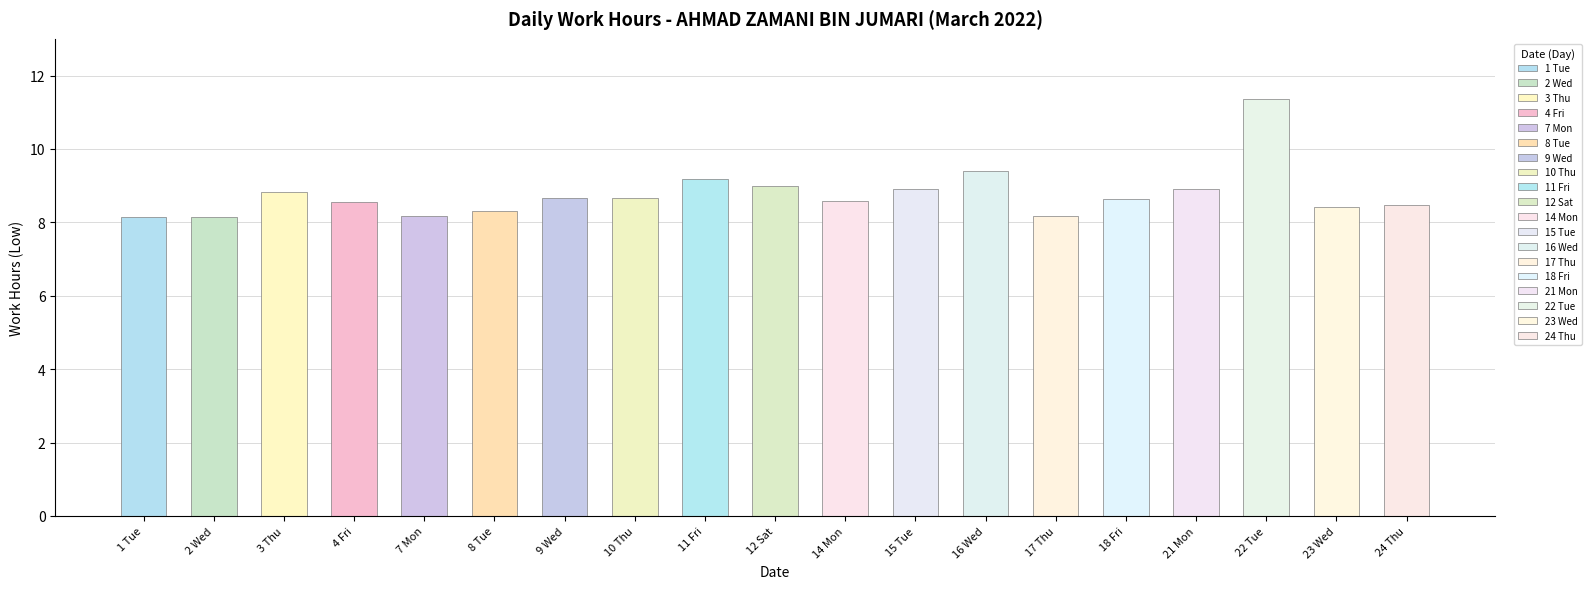

The value at 16 Wed is 16.7. True or false?

False